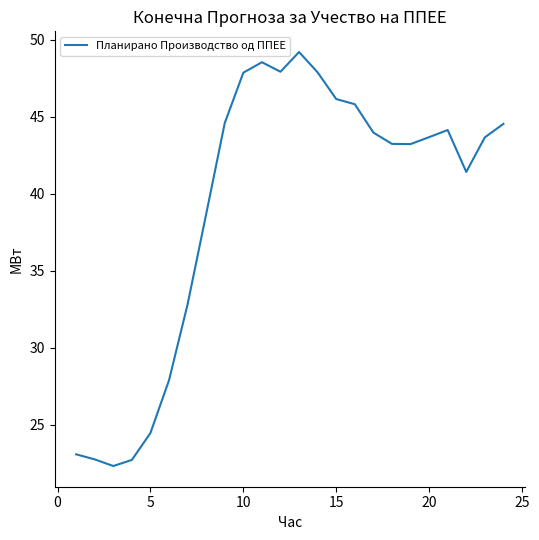

What is the greatest value displayed?

49.2